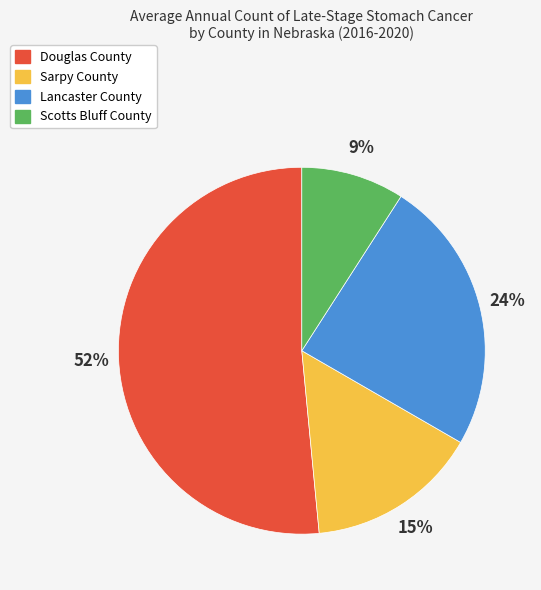

Combined, do Lancaster County and Scotts Bluff County account for over 50%?

No